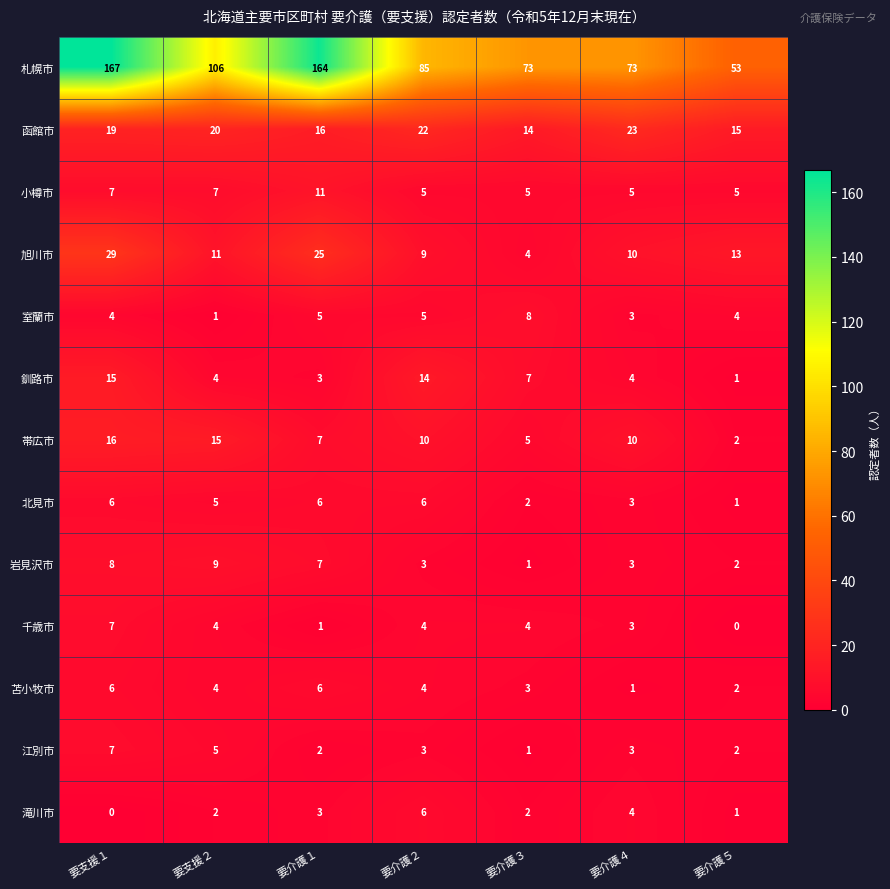

What is the total value across all series at 要介護１?

256